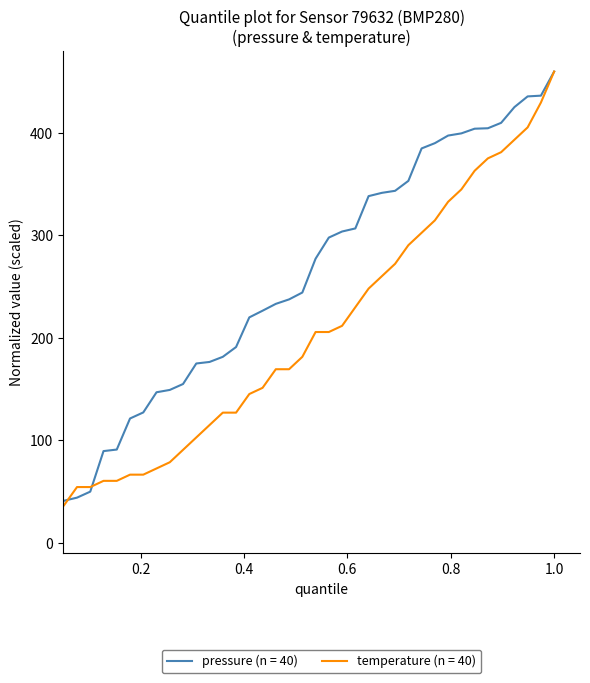

Which series has the largest total across all categories?

pressure (n = 40)